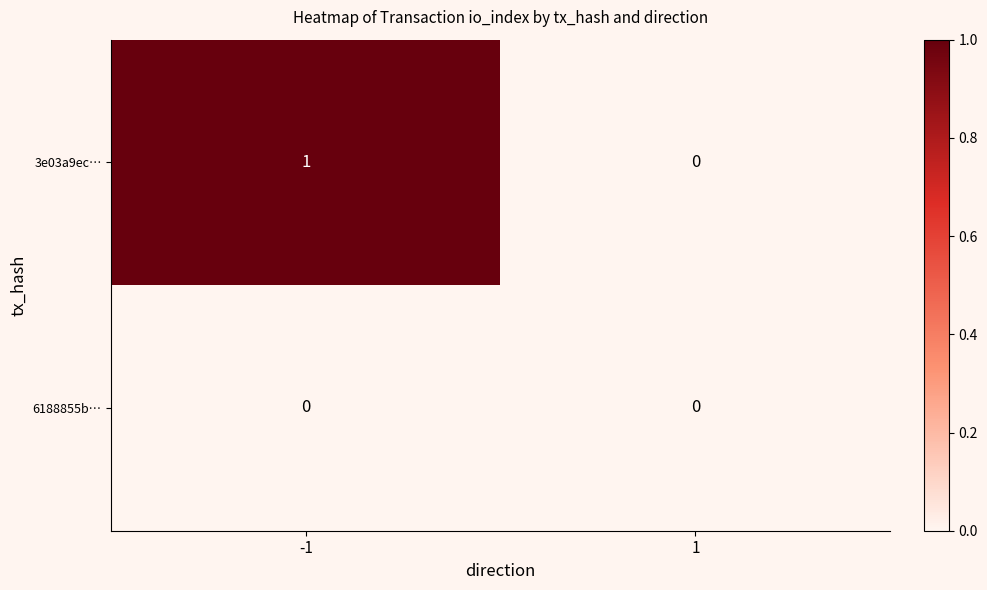

At -1, list the series in order from smallest to largest.

6188855b…, 3e03a9ec…